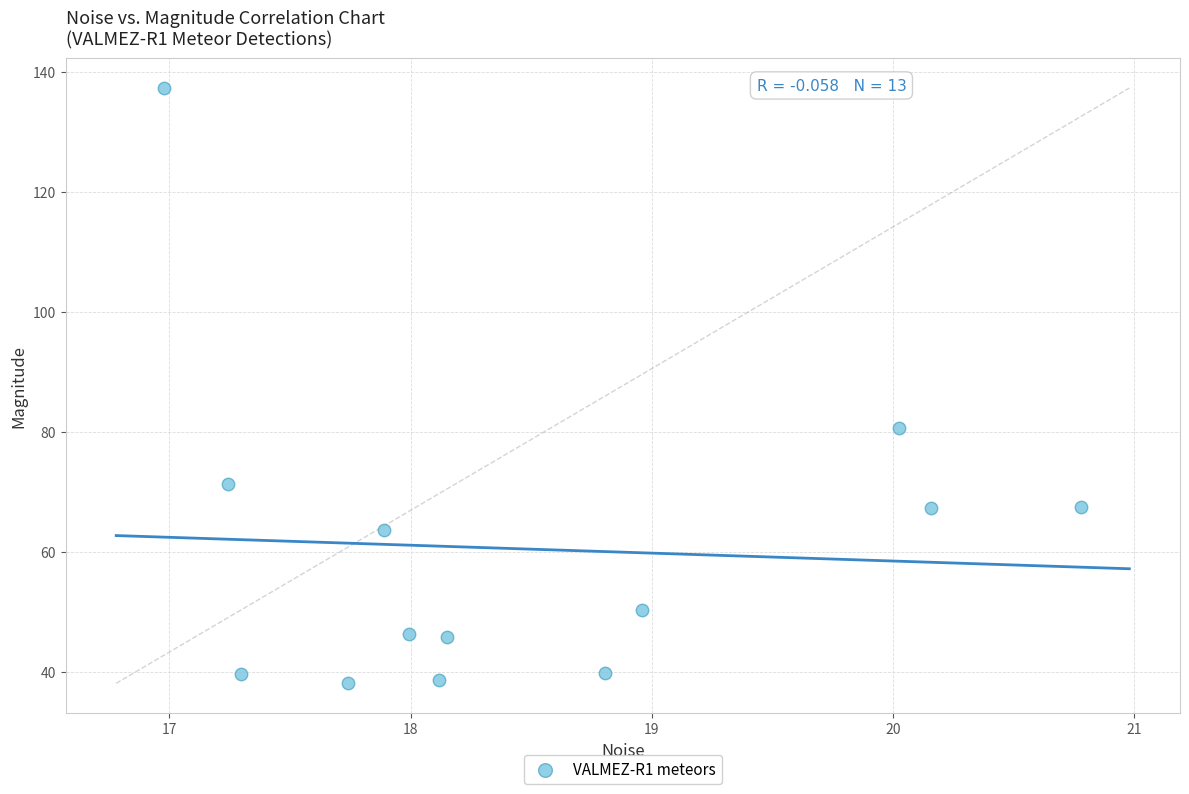

What is the range of Y values (max minus min)?

99.2